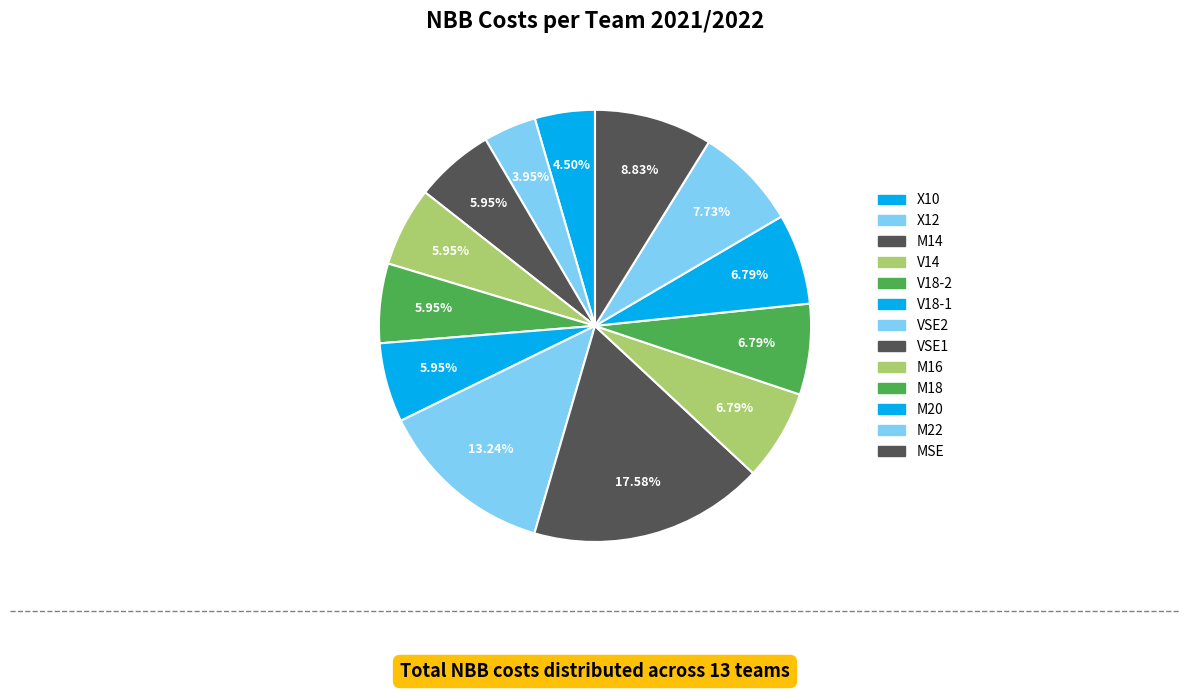

Between V18-1 and M20, which is larger?

M20